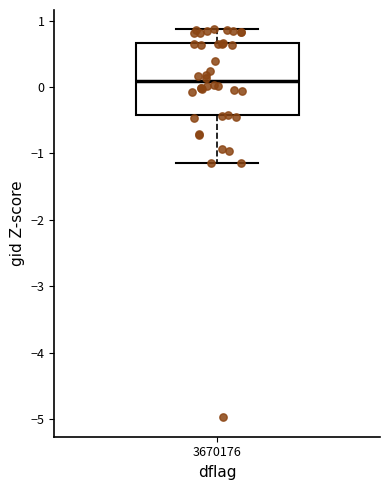

Read this box plot against the y-axis: the position of the median line, the range covered by the box, and the ends of both whiskers. The values are not printed on the chart, so give them approximately, as read against the axis.

median 0.1, box -0.4 to 0.7, whiskers -1.1 to 0.9